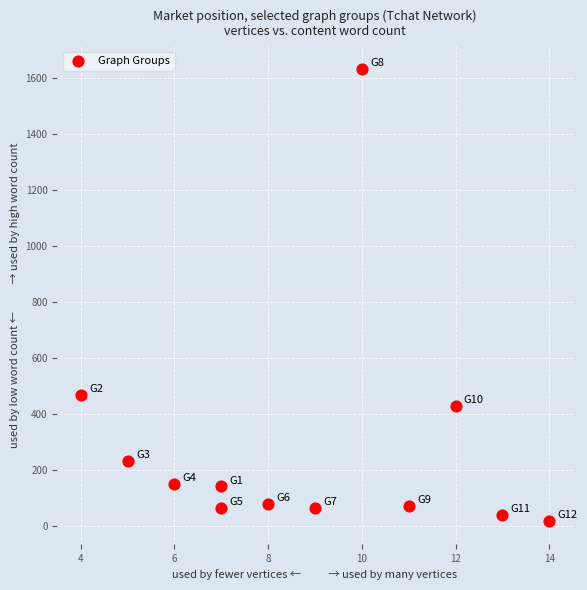

What is the average X value?

9